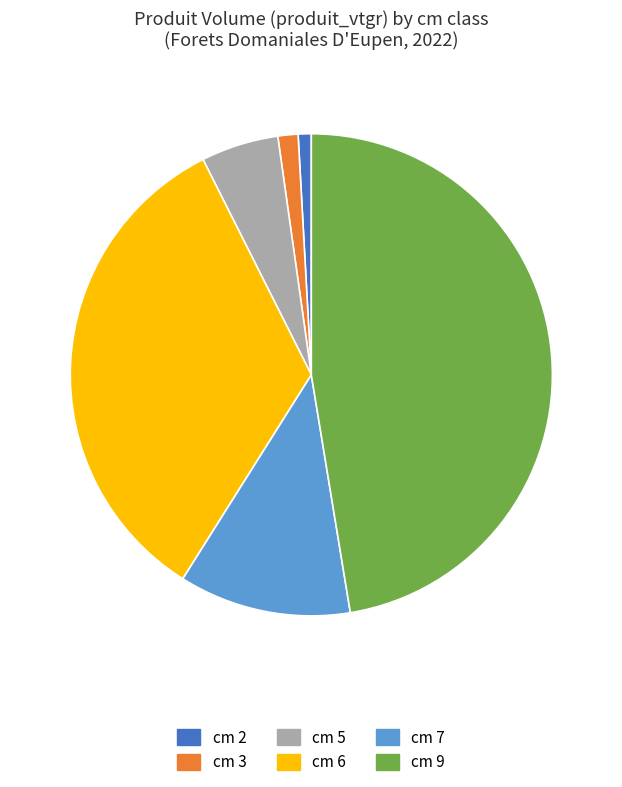

Is there any slice that represents more than half of the pie?

No